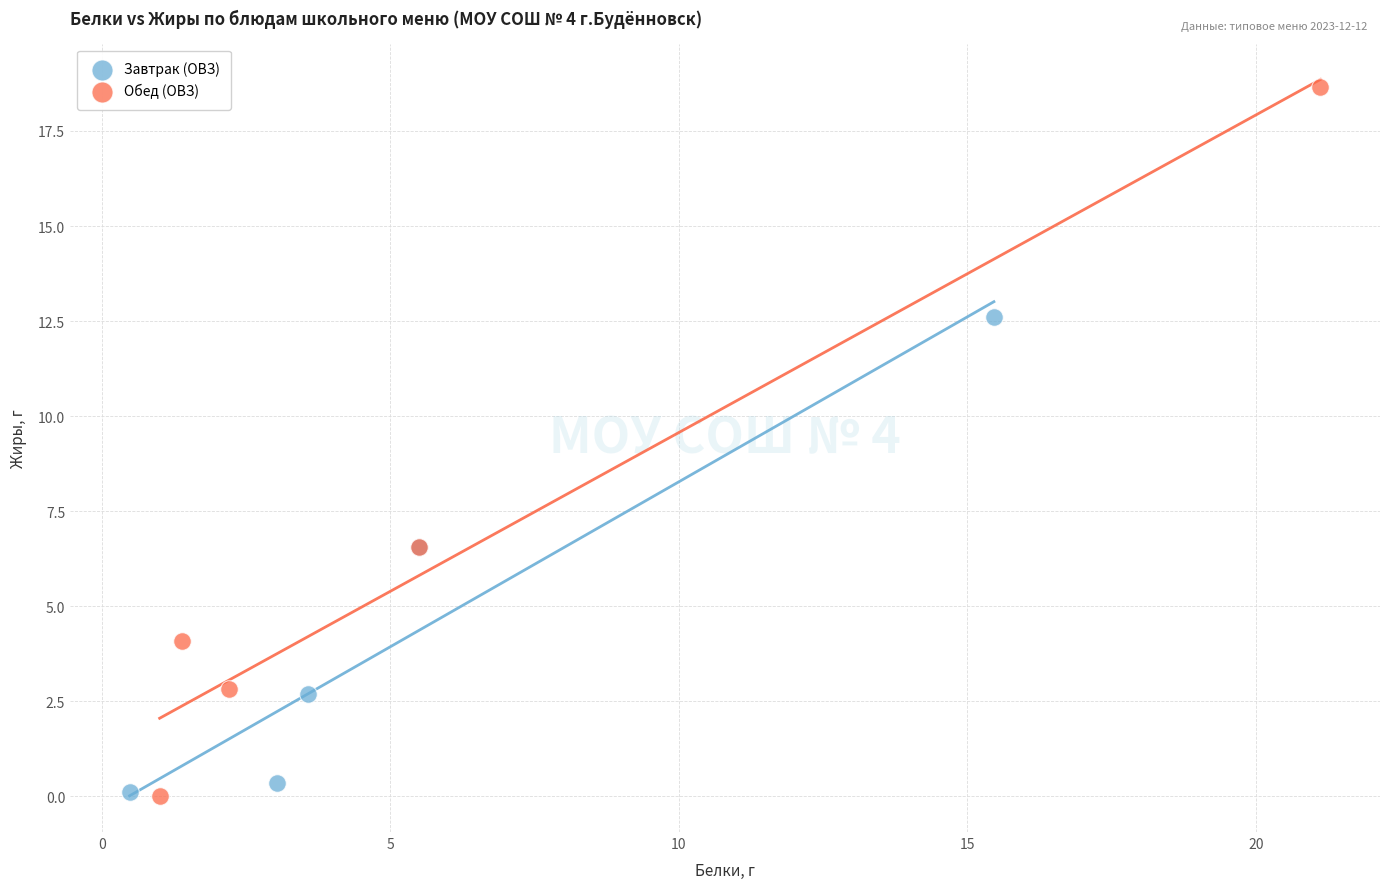

Which series reaches the maximum Y coordinate?

Обед (ОВЗ)